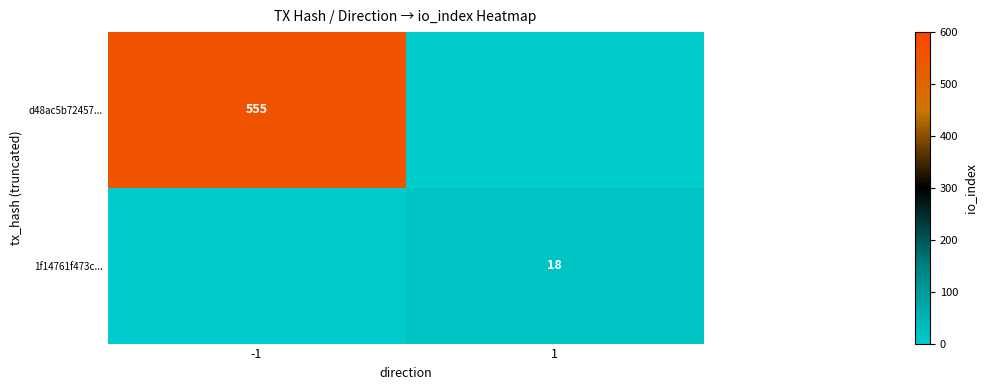

The value of 1f14761f473c... at 1 is 7. True or false?

False